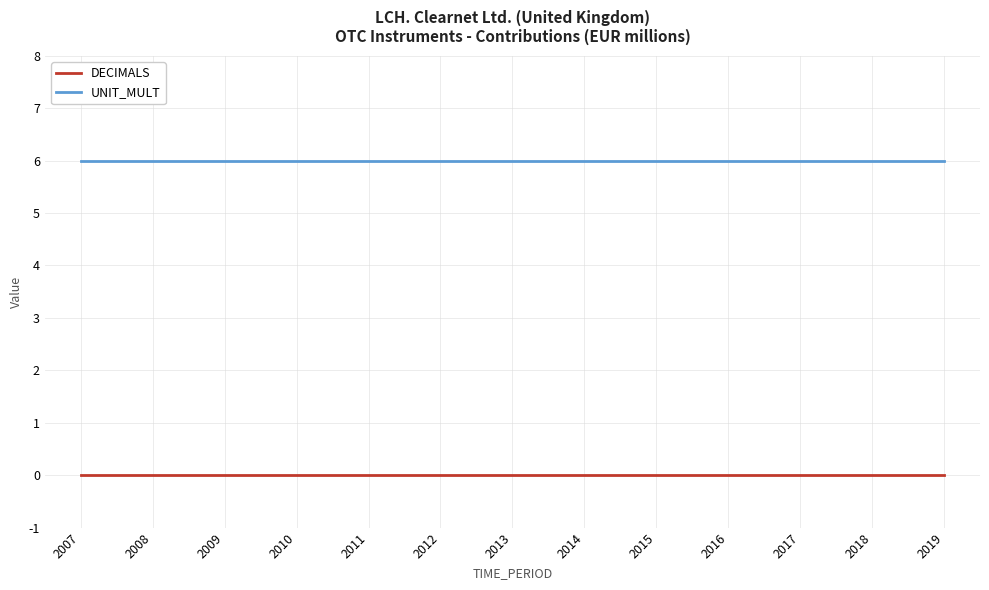

Which series has the largest total across all categories?

UNIT_MULT